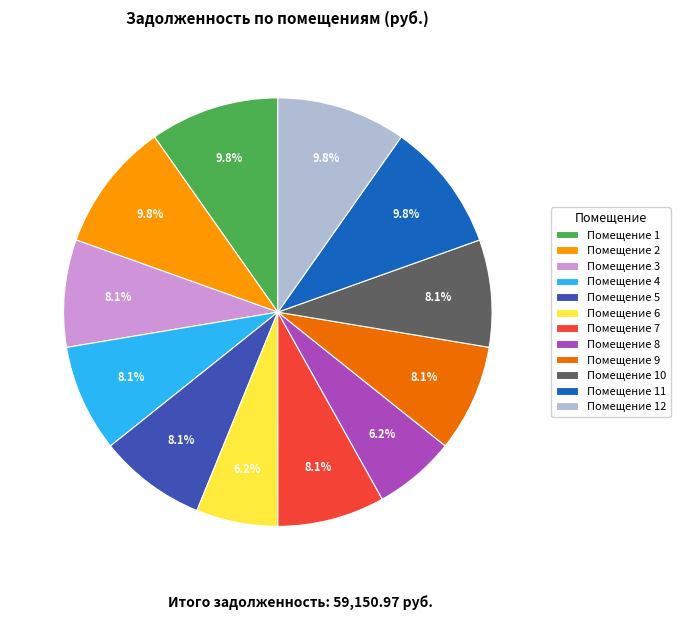

What portion of the pie excludes Помещение 1?

90.2%